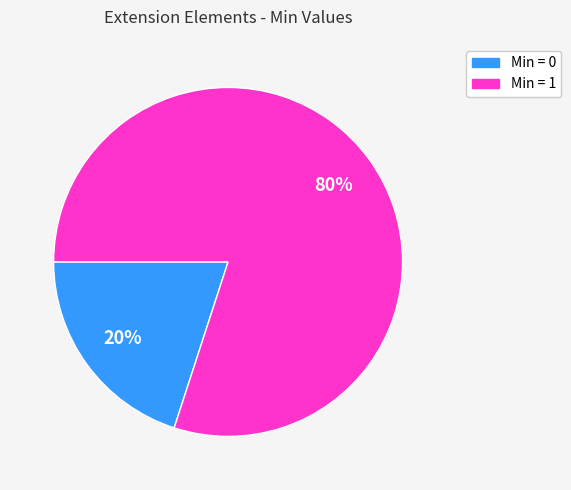

How many segments does this pie chart have?

2